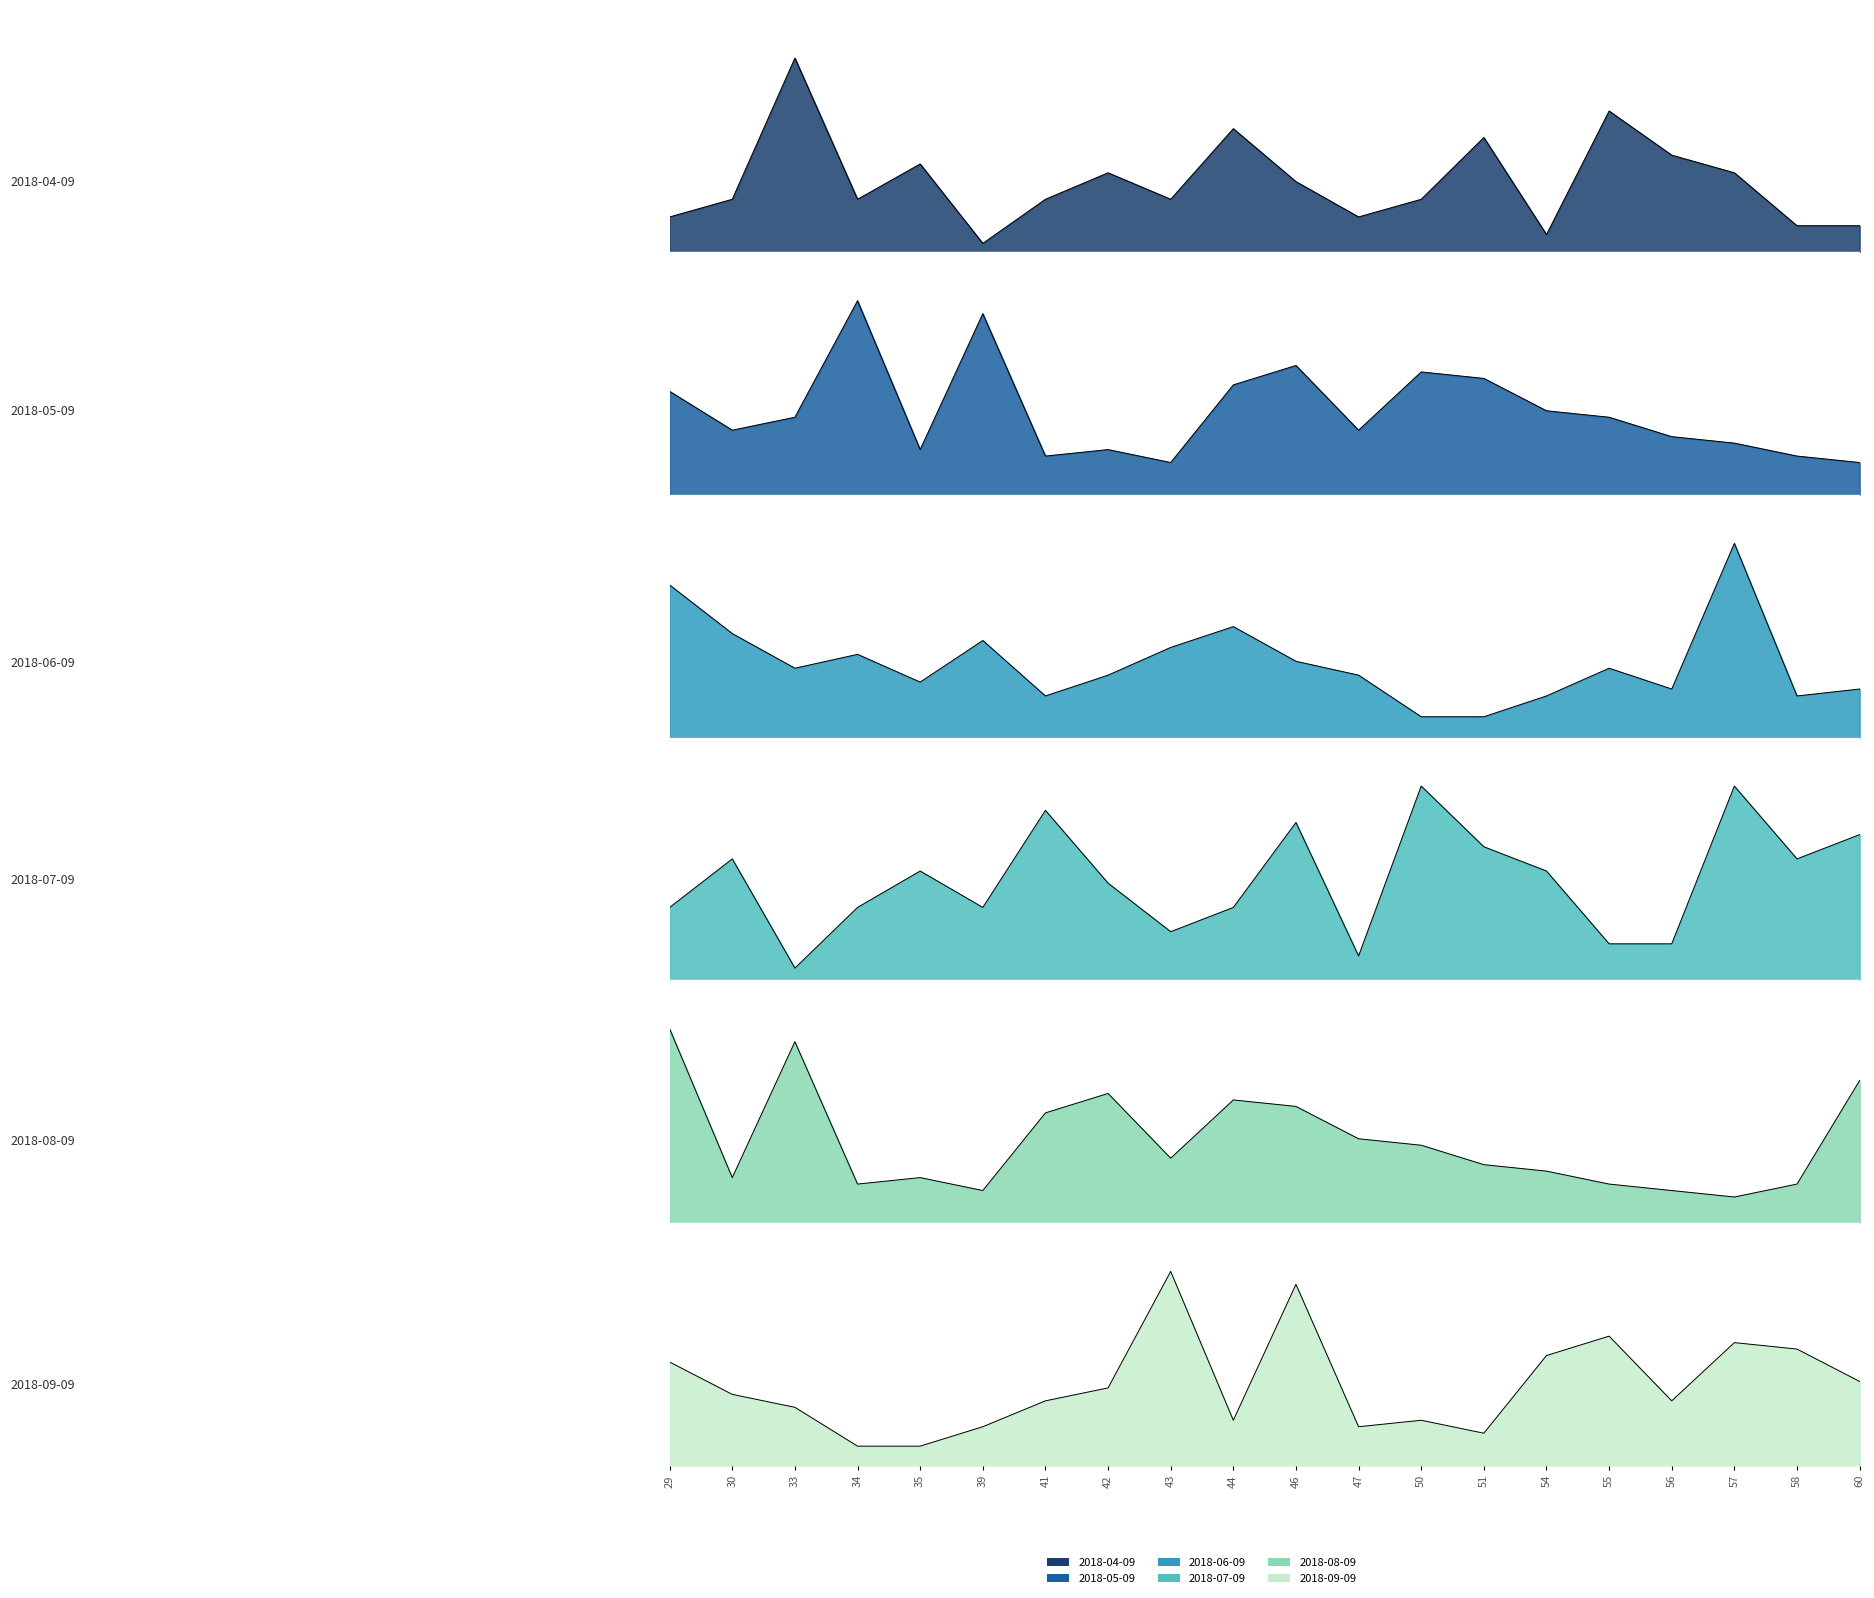

Which series has the largest total across all categories?

2018-05-09_line